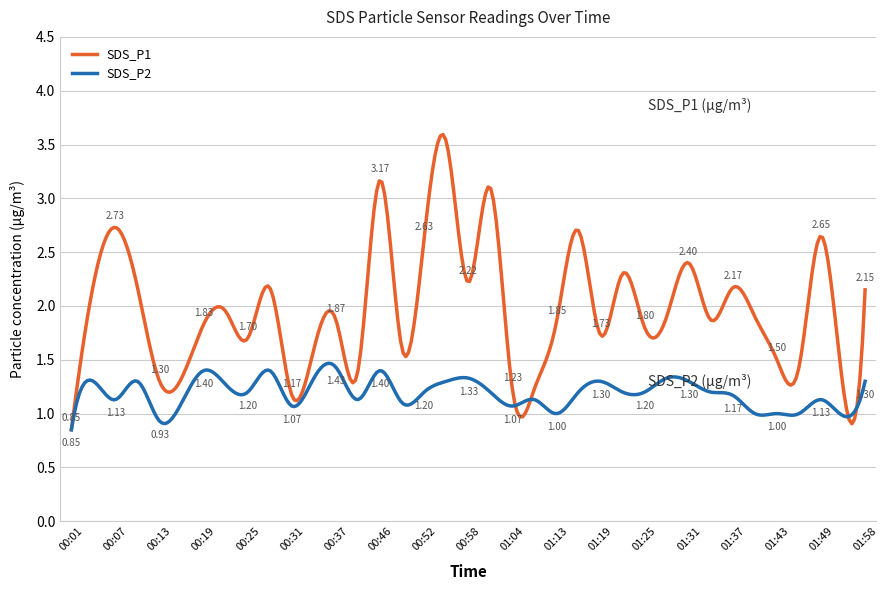

What are all the series names shown in the legend?

SDS_P1, SDS_P2